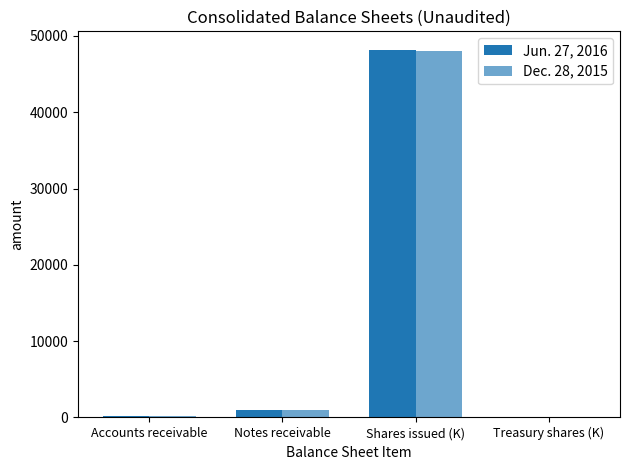

What is the label of the 3rd bar from the left?

Shares issued (K)